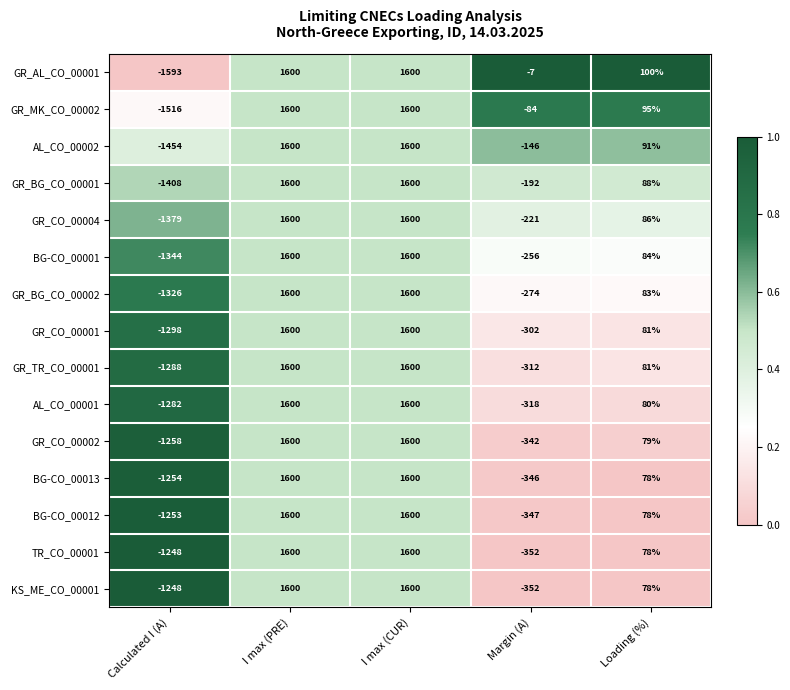

How many categories are shown in the chart?

5